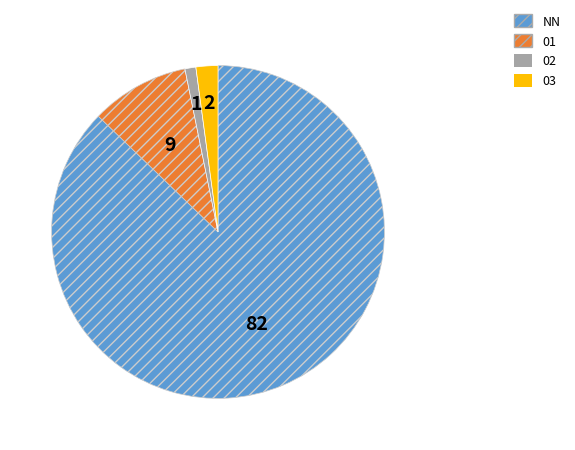

What is the majority slice?

NN